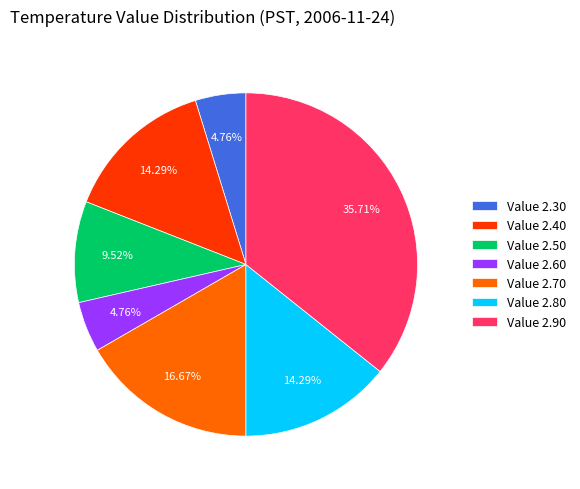

Count the number of slices in the pie.

7